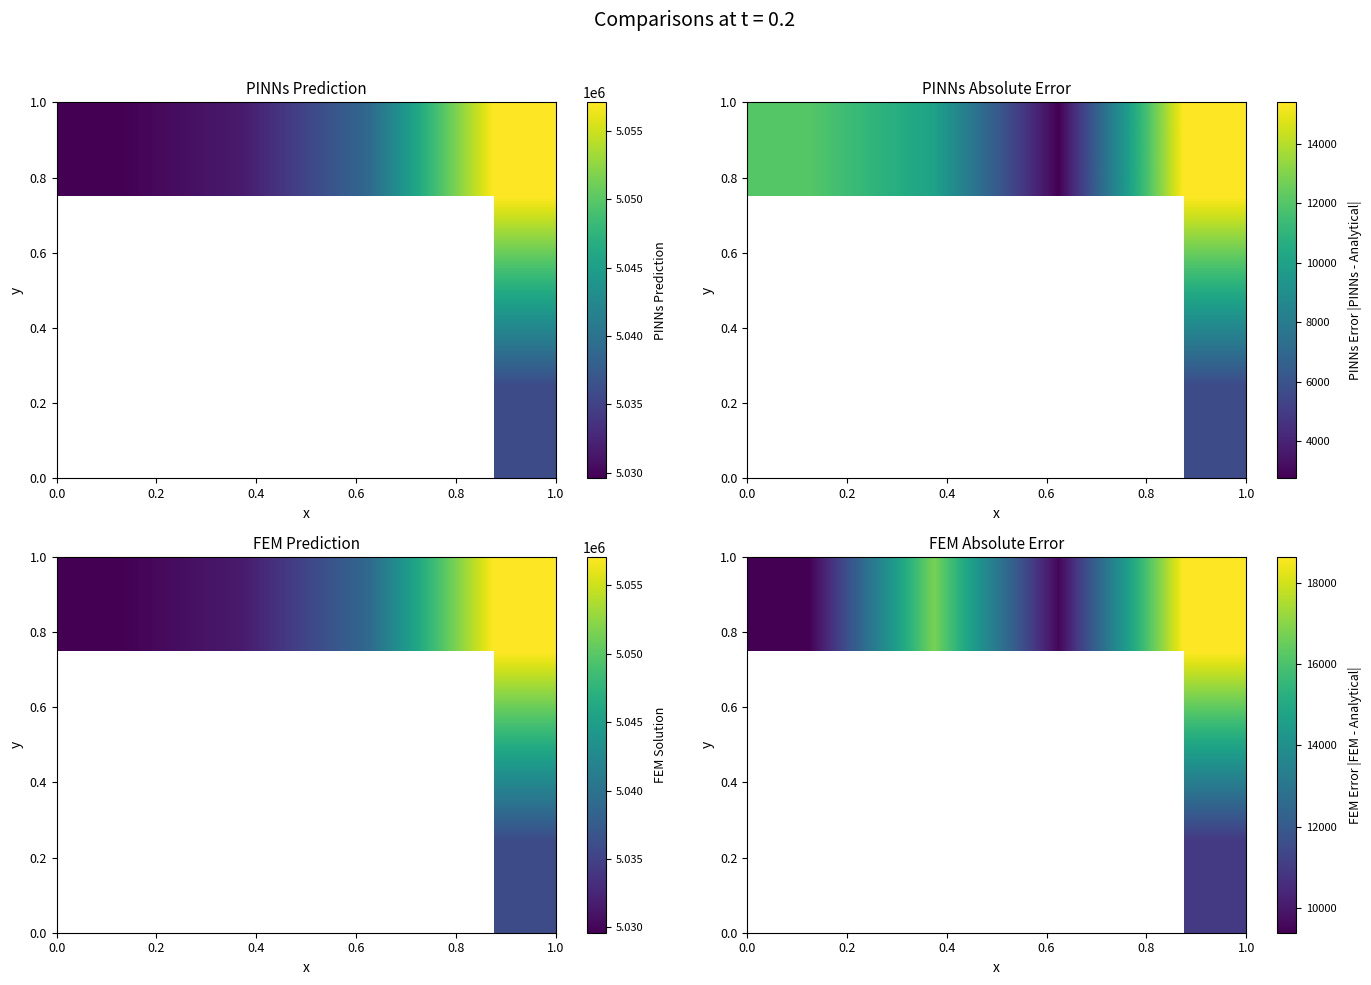

How many series are shown in this chart?

2